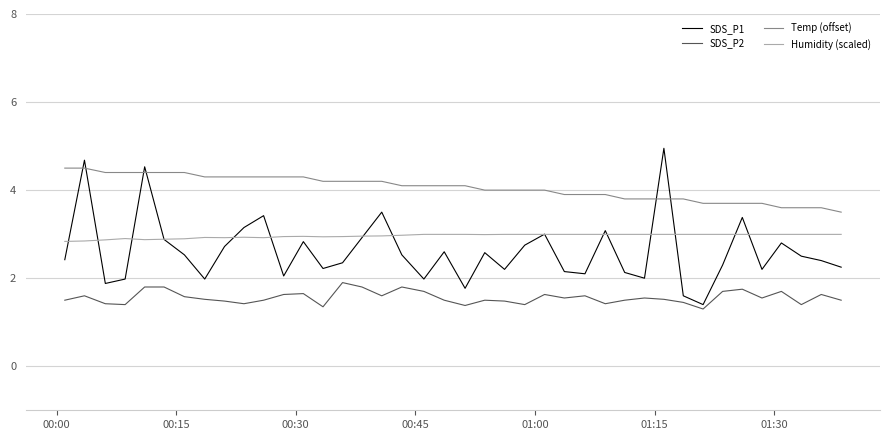

List the series in order of their peak value, highest first.

SDS_P1, Temp (offset), Humidity (scaled), SDS_P2